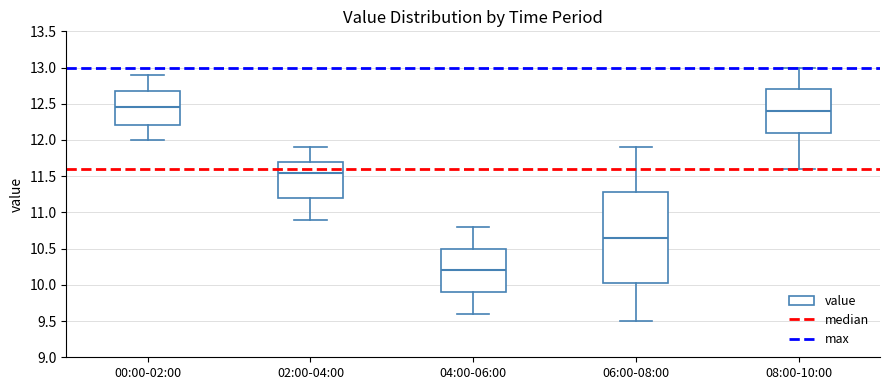

Reading left to right, read every box against the y-axis: the position of its median line, the range the box covers, and the ends of its whiskers. The values are not printed on the chart, so give them approximately, as read against the axis.

00:00-02:00: median 12.45, box 12.20 to 12.70, whiskers 12.00 to 12.90
02:00-04:00: median 11.55, box 11.20 to 11.70, whiskers 10.90 to 11.90
04:00-06:00: median 10.20, box 9.90 to 10.50, whiskers 9.60 to 10.80
06:00-08:00: median 10.65, box 10.05 to 11.30, whiskers 9.50 to 11.90
08:00-10:00: median 12.40, box 12.10 to 12.70, whiskers 11.60 to 13.00